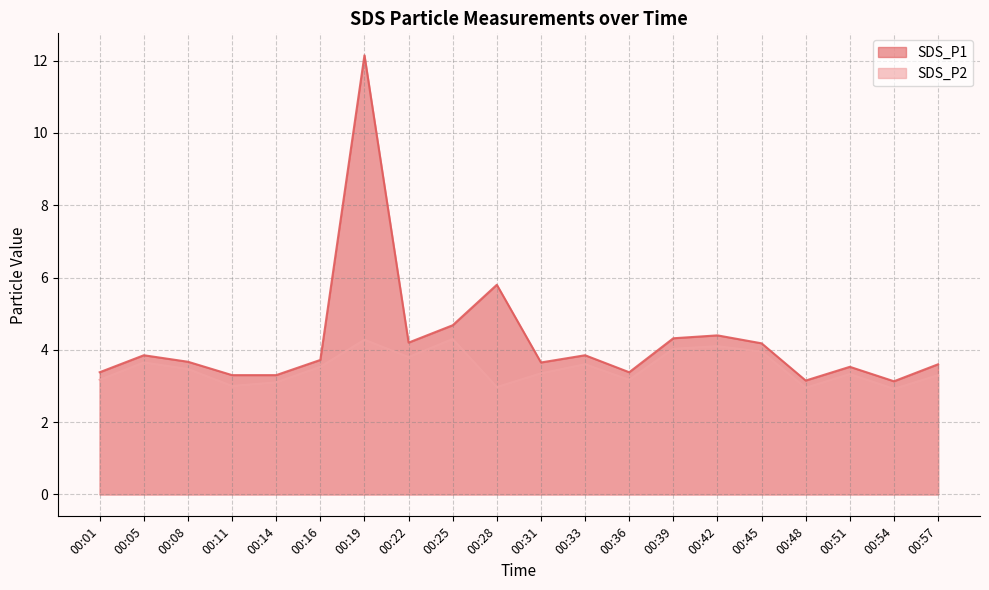

True or false: SDS_P1 and SDS_P2 cross at least once.

False